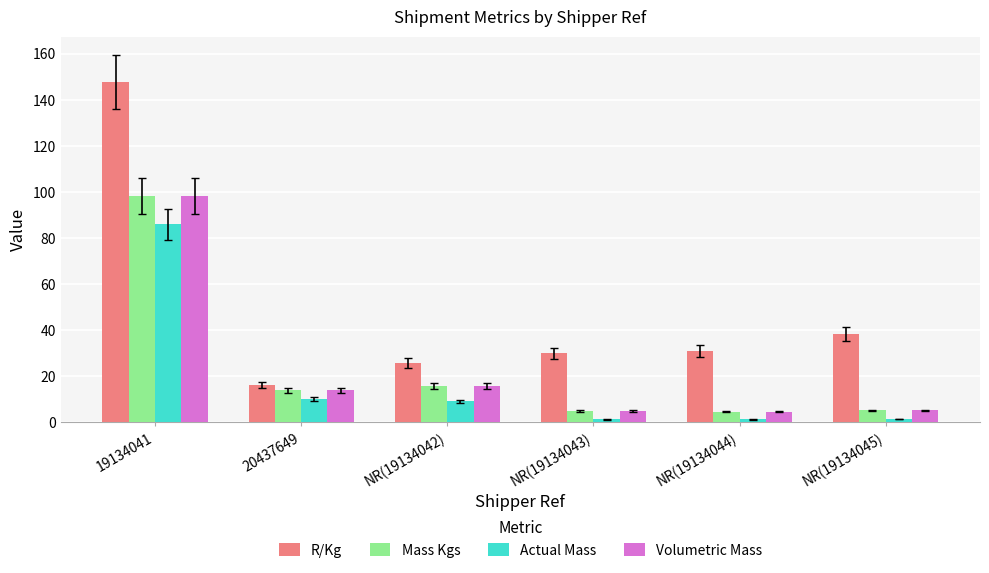

How many bars are there in each group?

4